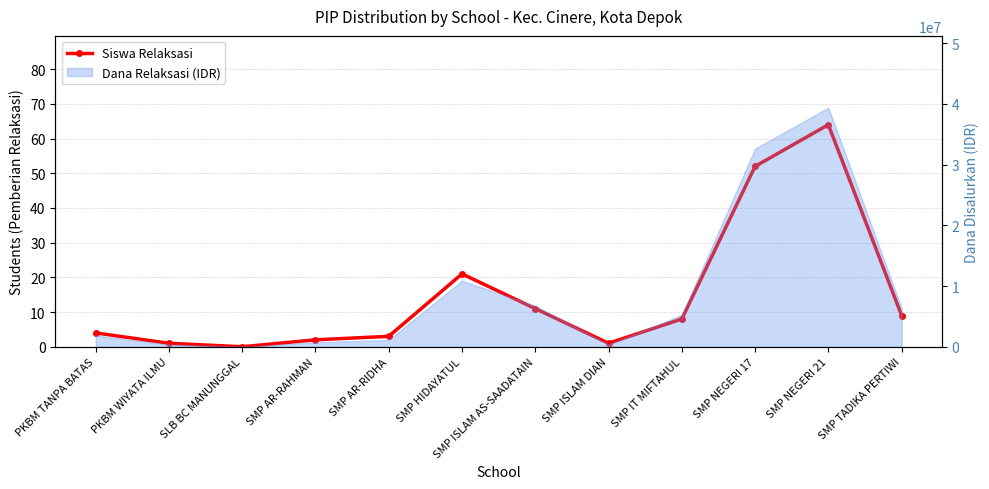

Reading right to left, extract all data points from this chart.

9	64	52	8	1	11	21	3	2	0	1	4